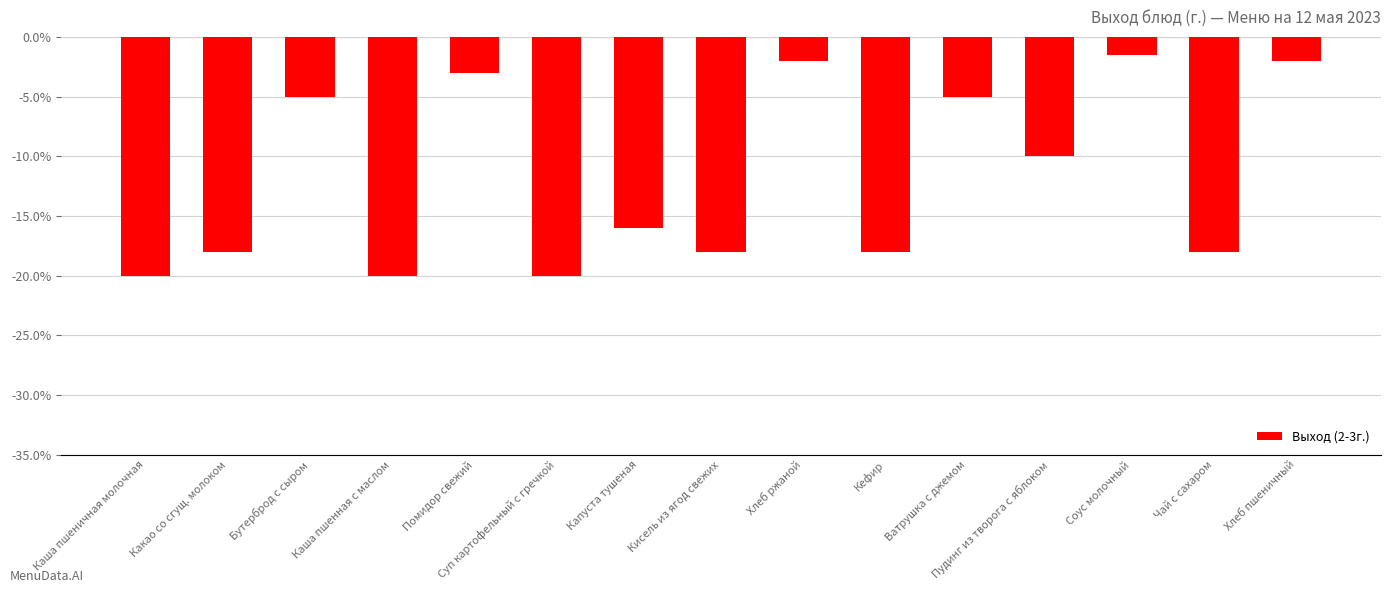

How many series are shown in this chart?

1